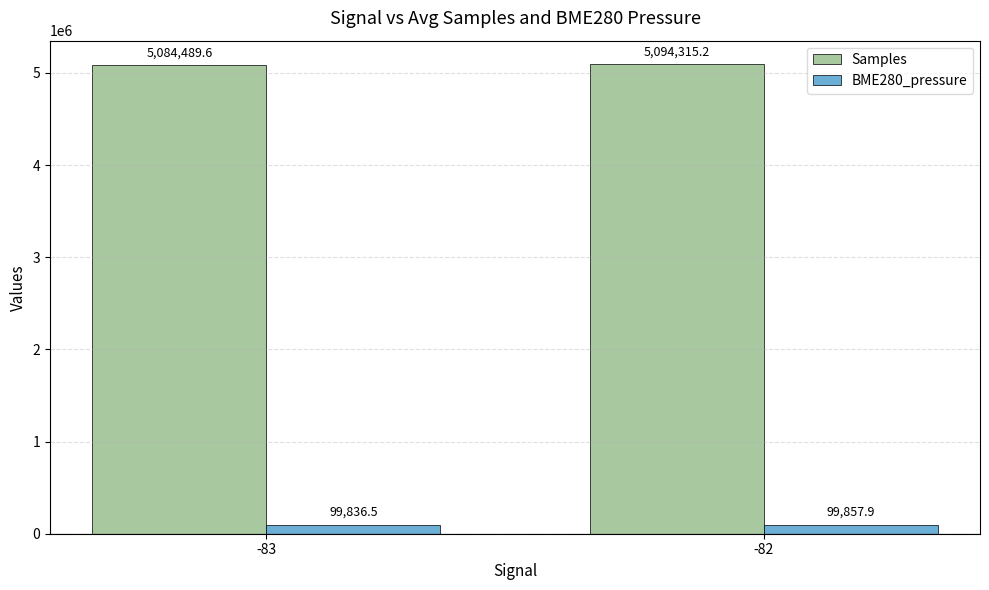

Read the BME280_pressure value at -83.

99836.5